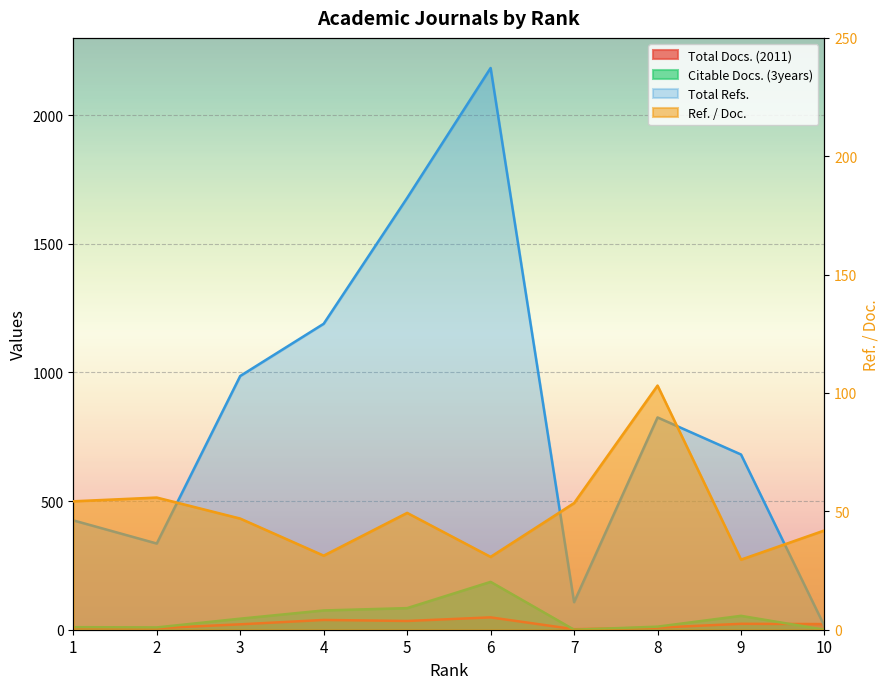

How many interior local peaks does the Total Docs. (2011) series have?

3